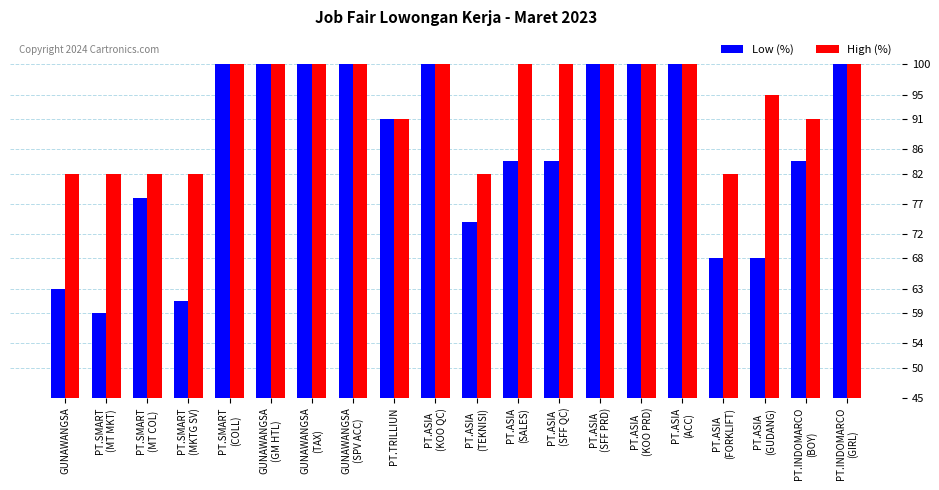

Are the bars horizontal?

No